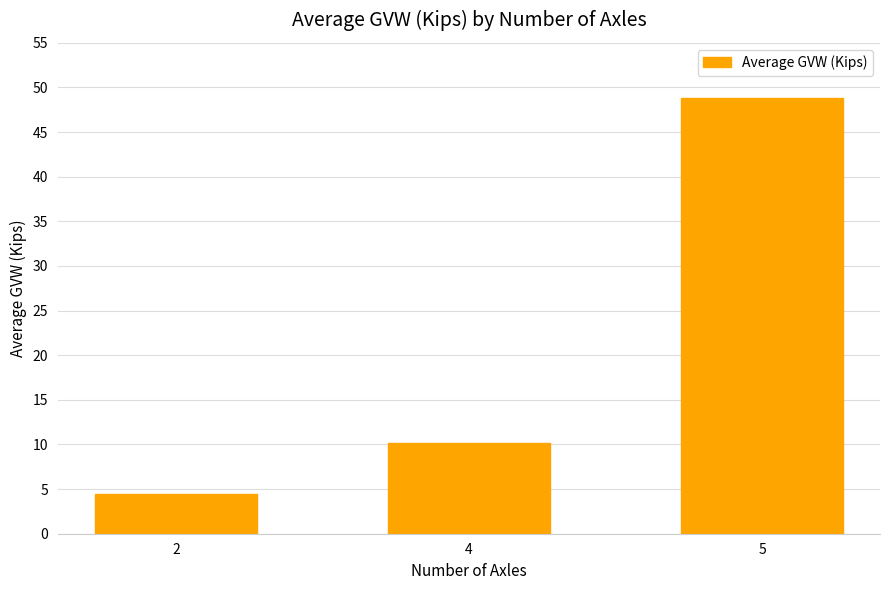

Is it true that the value at 4 is 13.5?

False